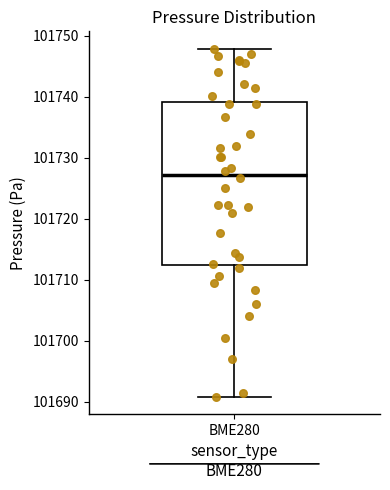

Where does the upper whisker of the box for BME280 end on the y-axis? The values are not printed on the chart, so give them approximately, as read against the axis.

101748